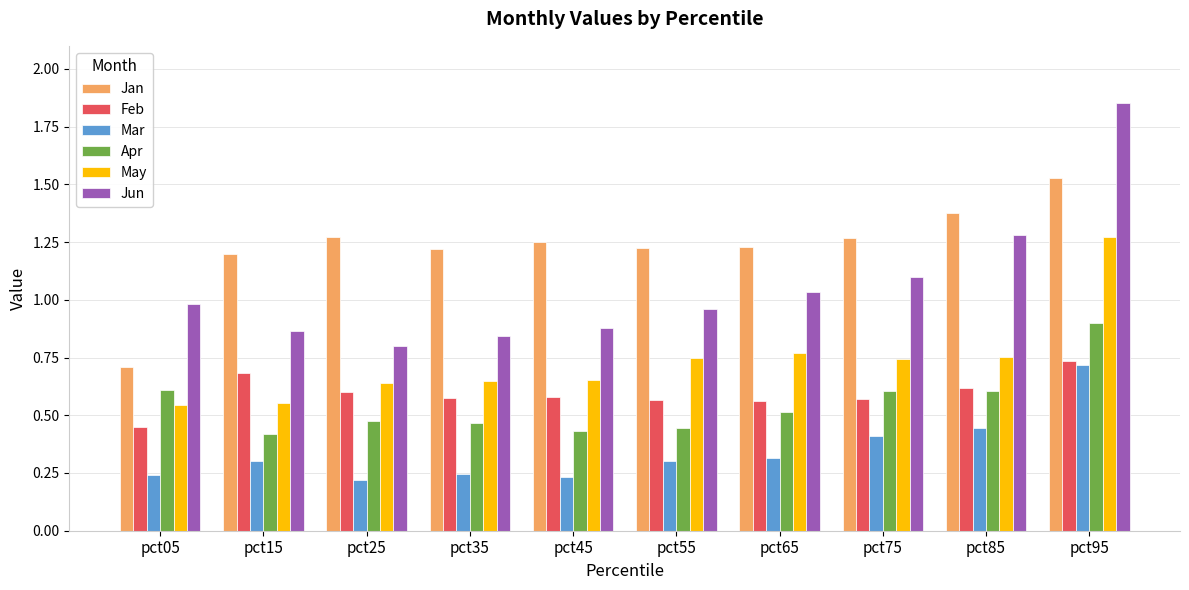

What is the total value across all series at pct25?

4.0